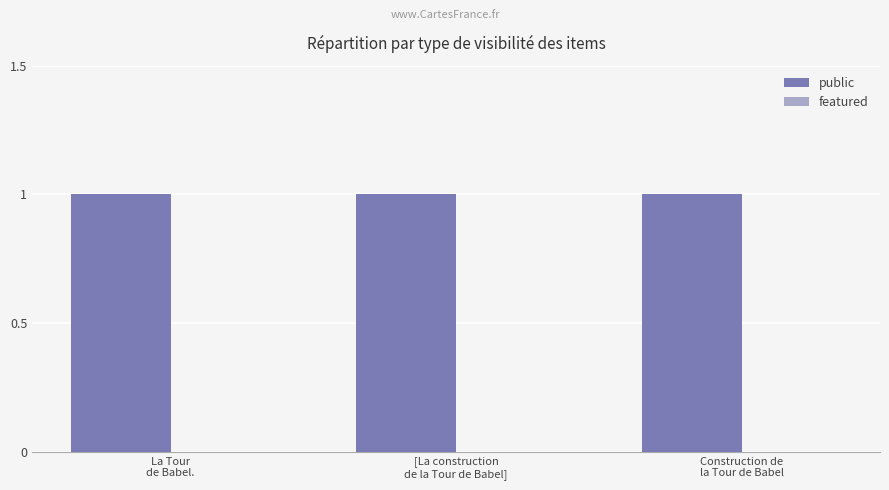

At which label does public reach its peak?

La Tour
de Babel.